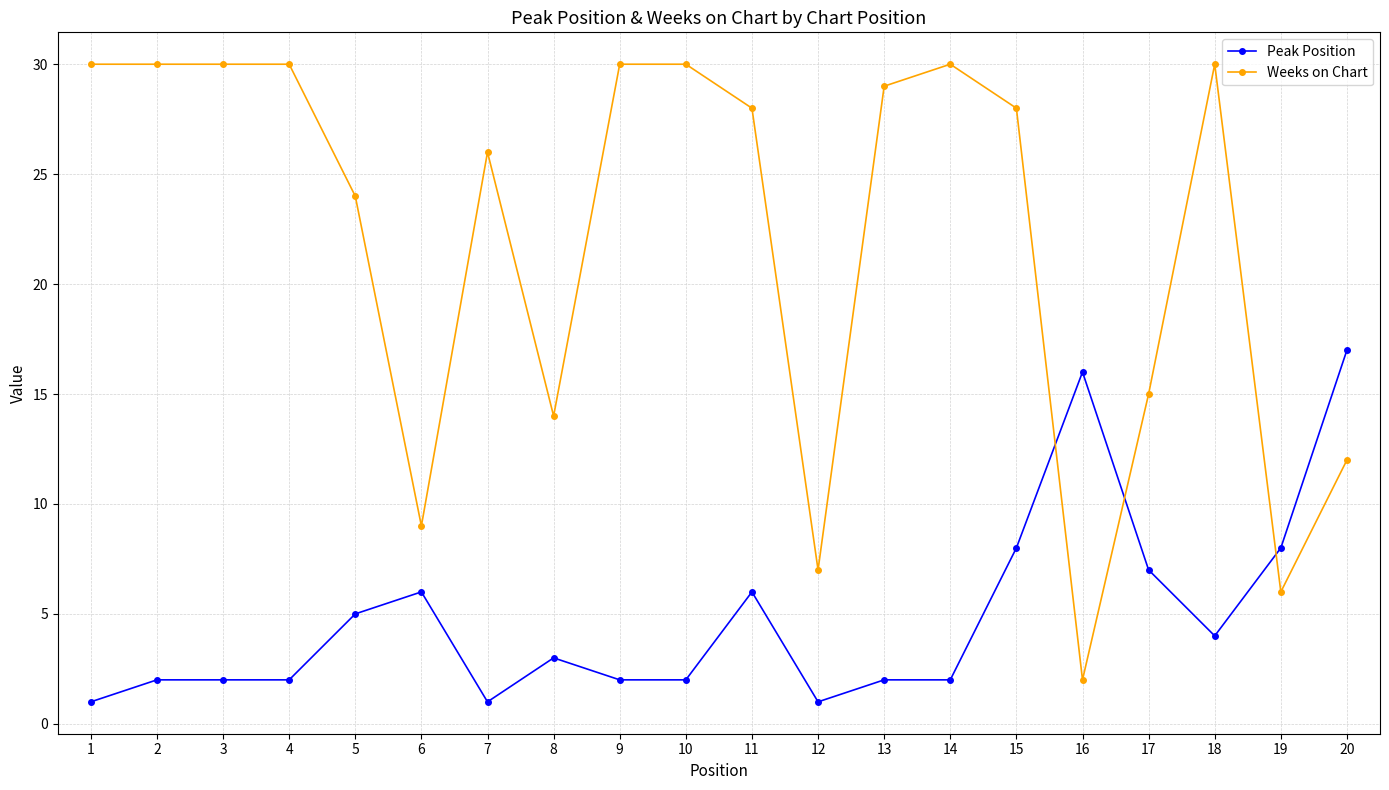

What is the lowest value of the Weeks on Chart series?

2